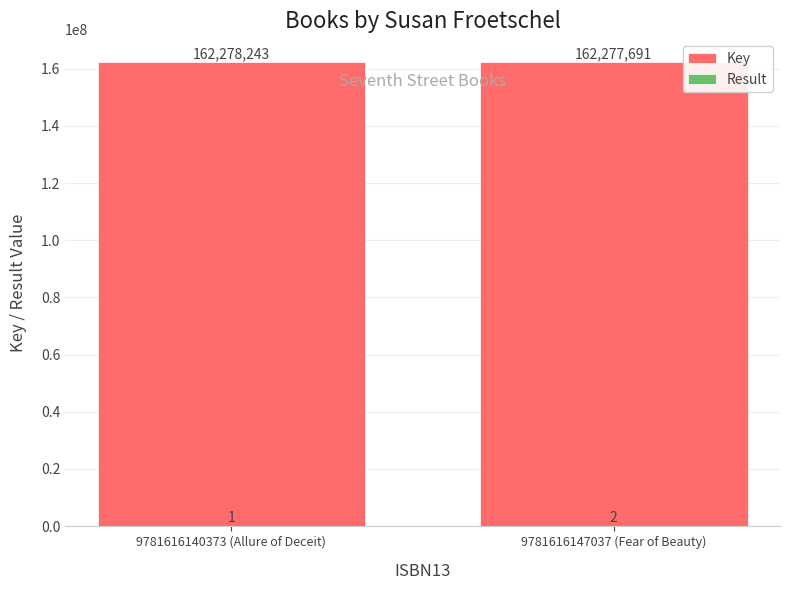

Reading left to right, transcribe all the data shown in this chart.

Key: 162278243	162277691
Result: 1	2